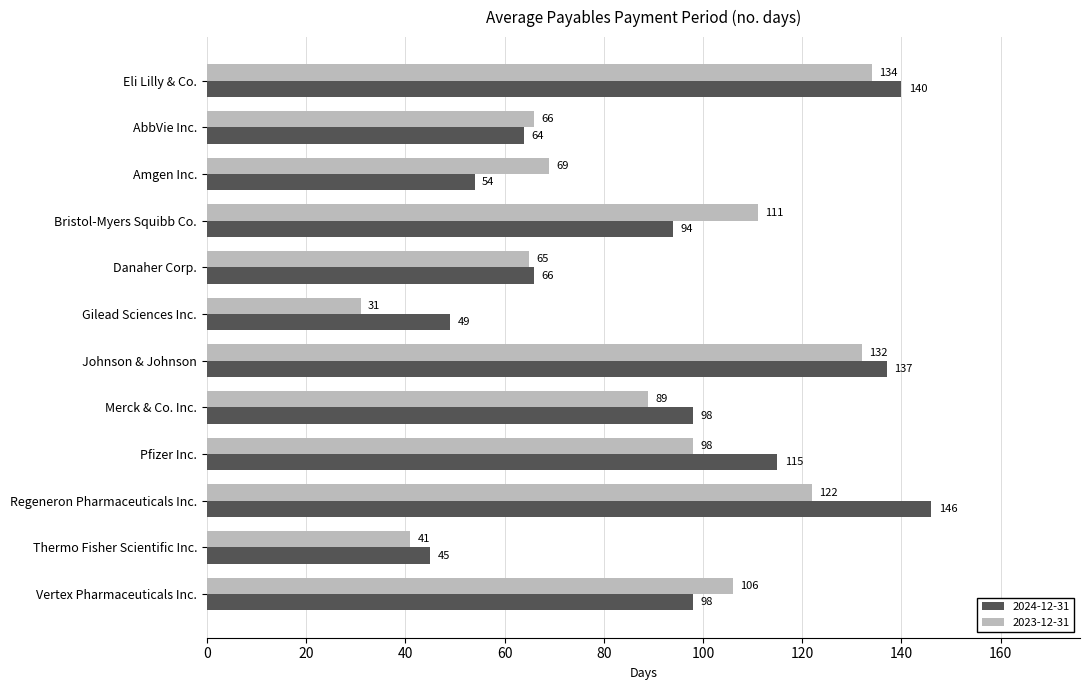

What is the minimum value shown in the chart?

31